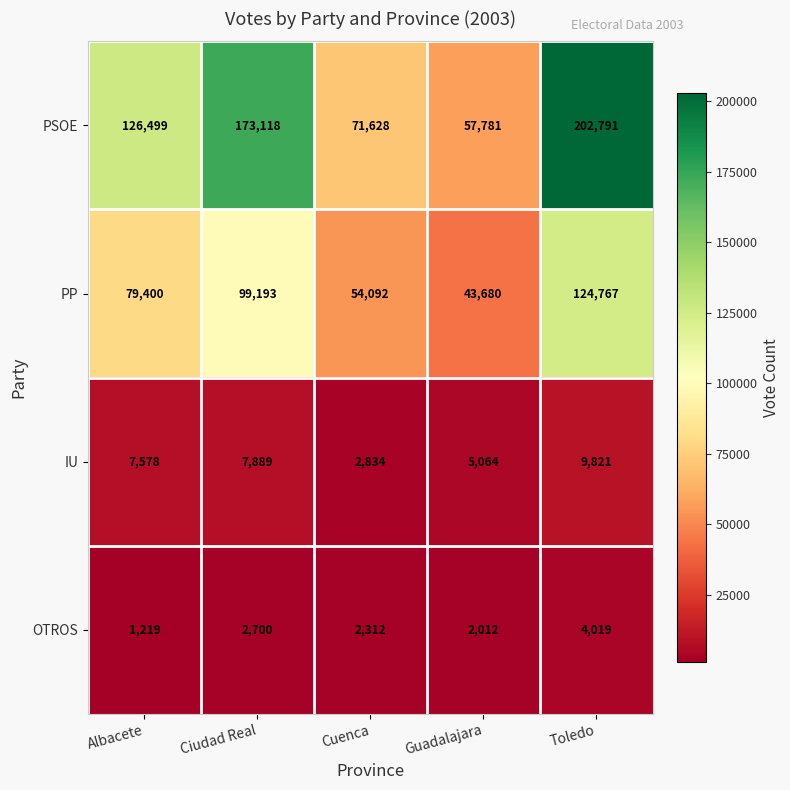

Rank the series at Cuenca from lowest to highest value.

OTROS, IU, PP, PSOE